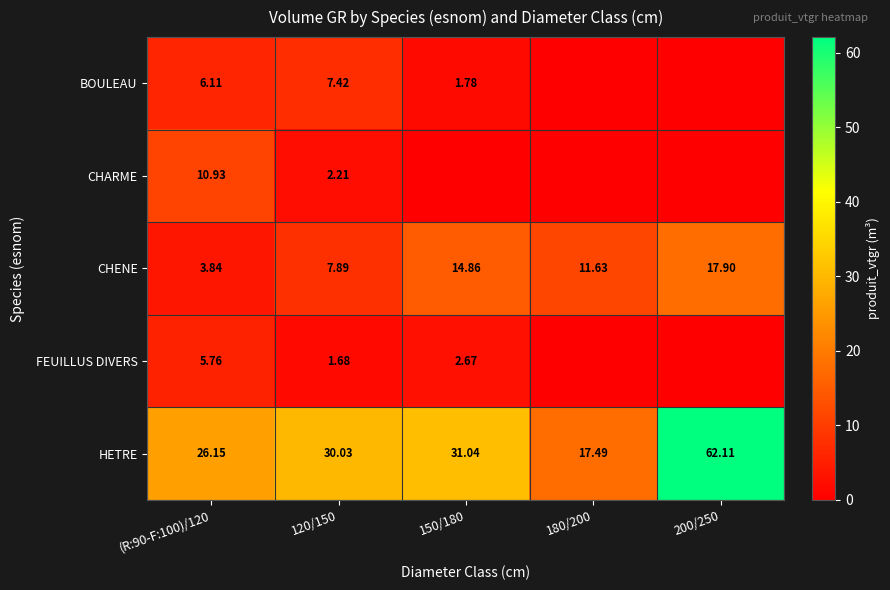

Which category has the highest value across all series?

200/250